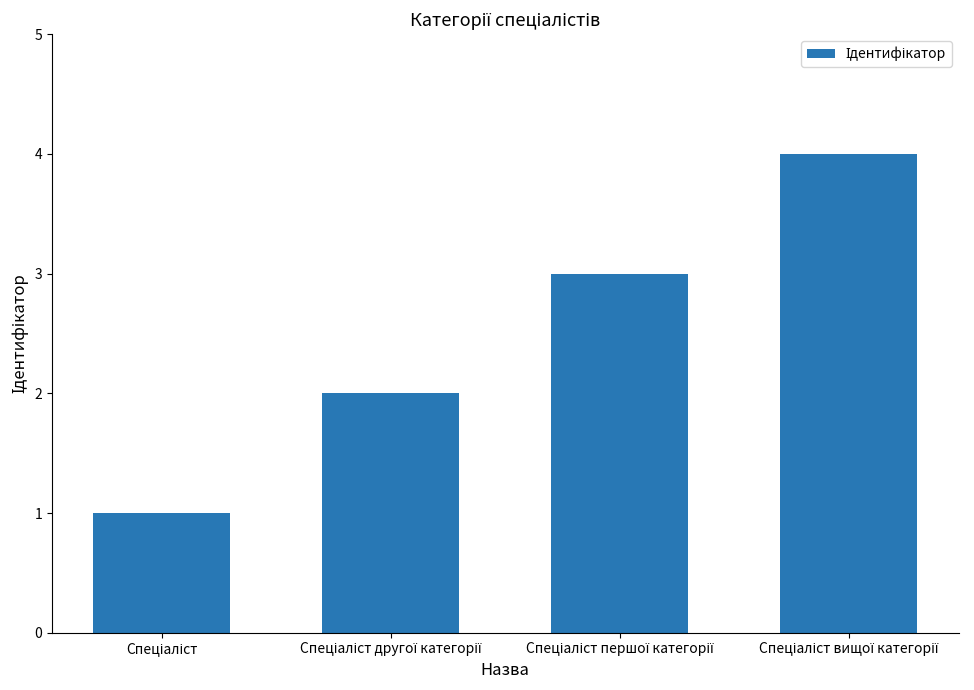

What is the greatest value displayed?

4